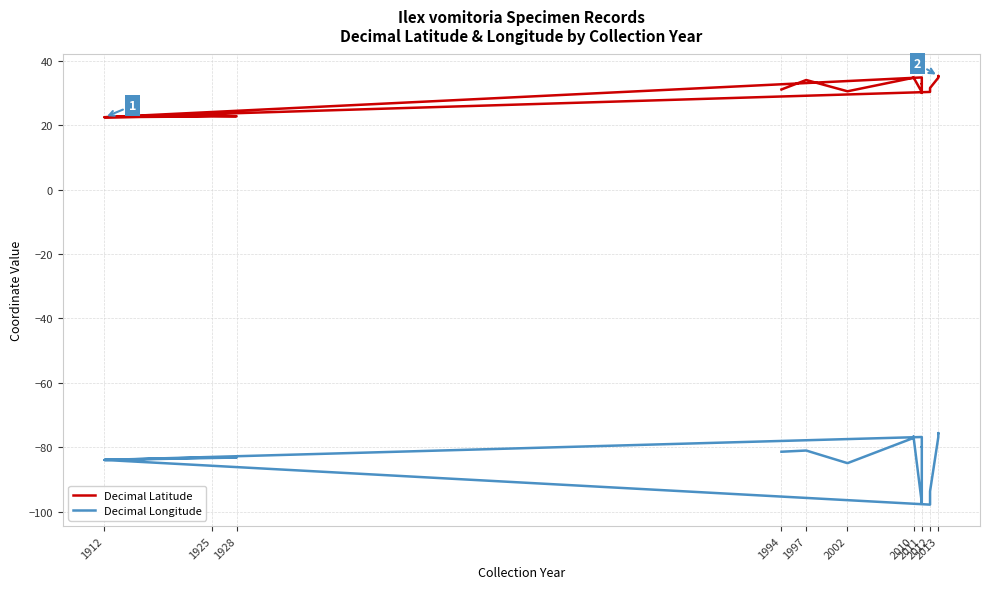

True or false: Decimal Longitude has more than 2 interior local peaks.

True